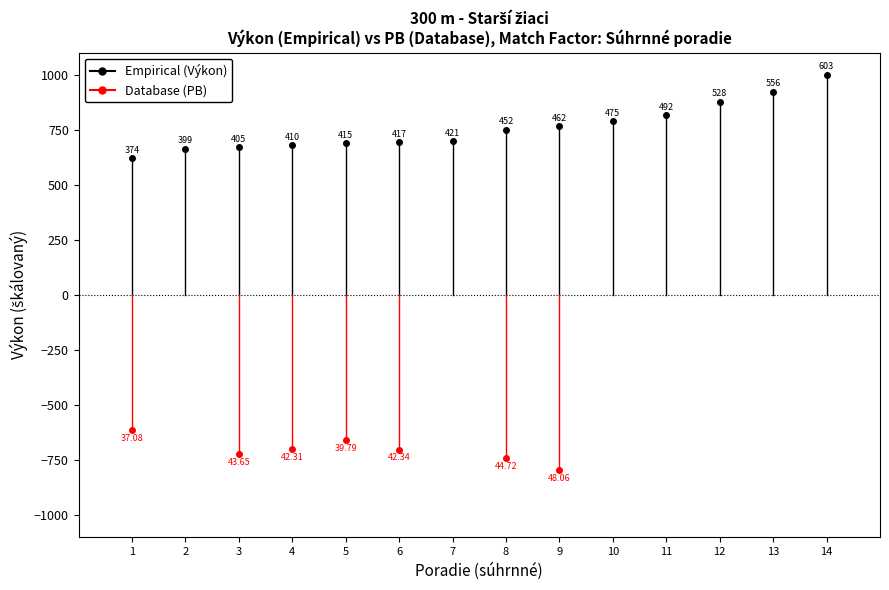

Where does the Empirical series first go above 620?

1